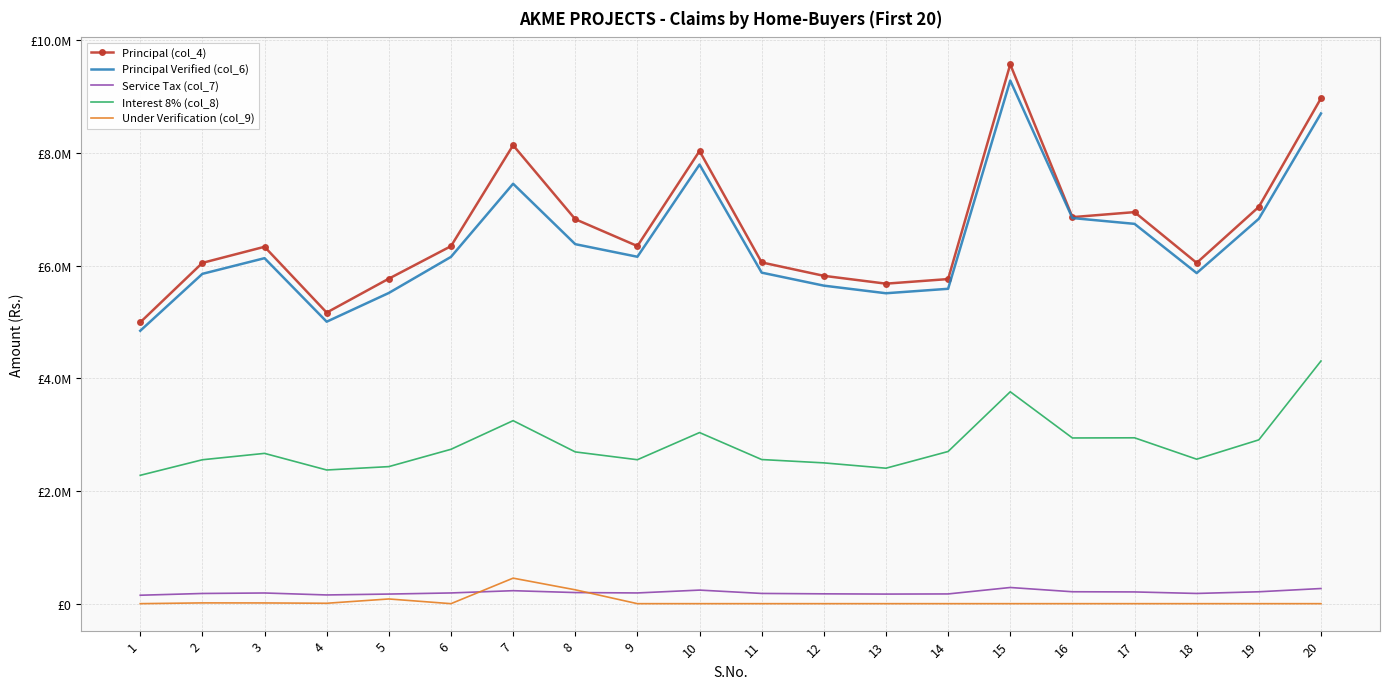

List the series in order of their peak value, highest first.

Principal (col_4), Principal Verified (col_6), Interest 8% (col_8), Under Verification (col_9), Service Tax (col_7)